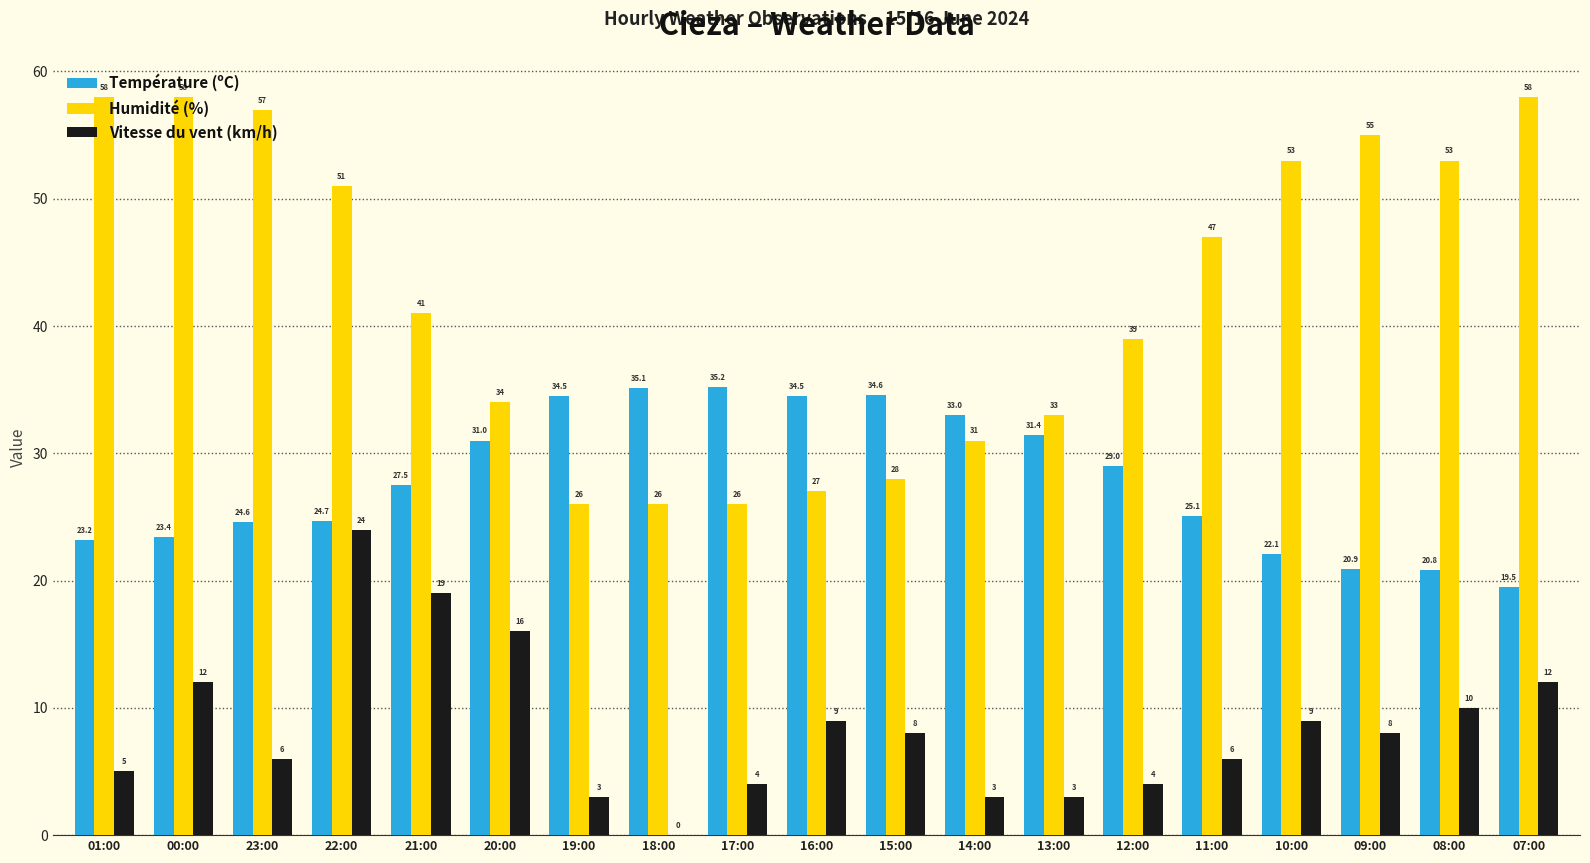

What is the maximum value shown in the chart?

58.0